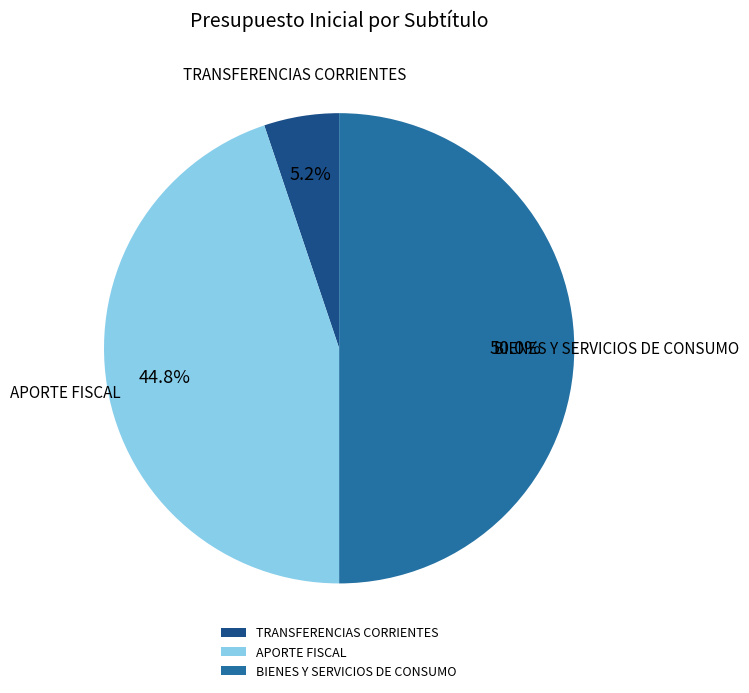

Is it true that BIENES Y SERVICIOS DE CONSUMO is 50% of the pie?

True